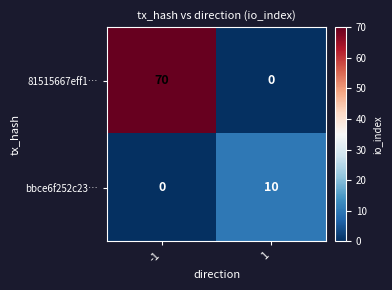

What is the difference between the bbce6f252c23… values at 1 and -1?

10